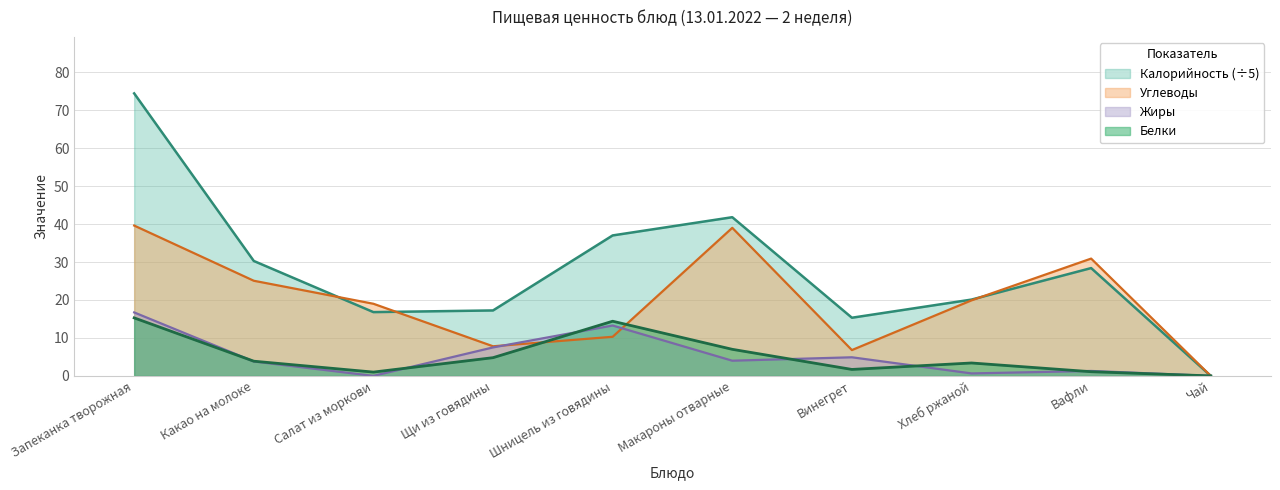

Where is the first local maximum for Углеводы?

Макароны отварные